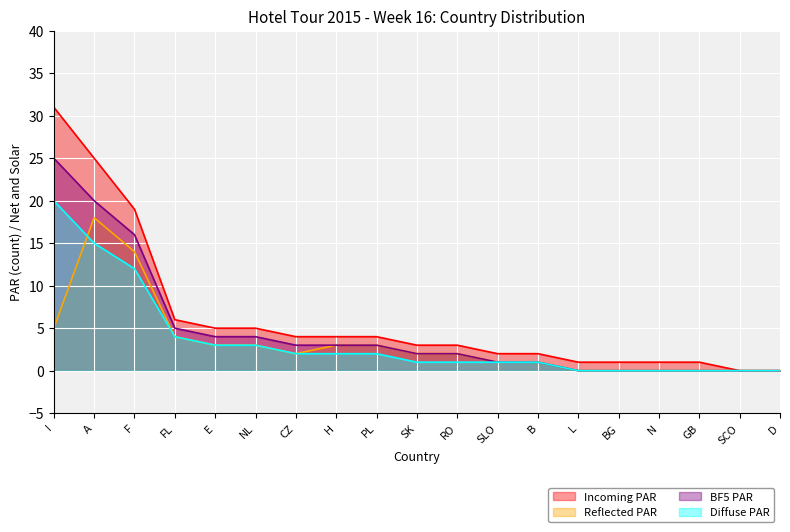

What is the average value of the Reflected PAR series?

3